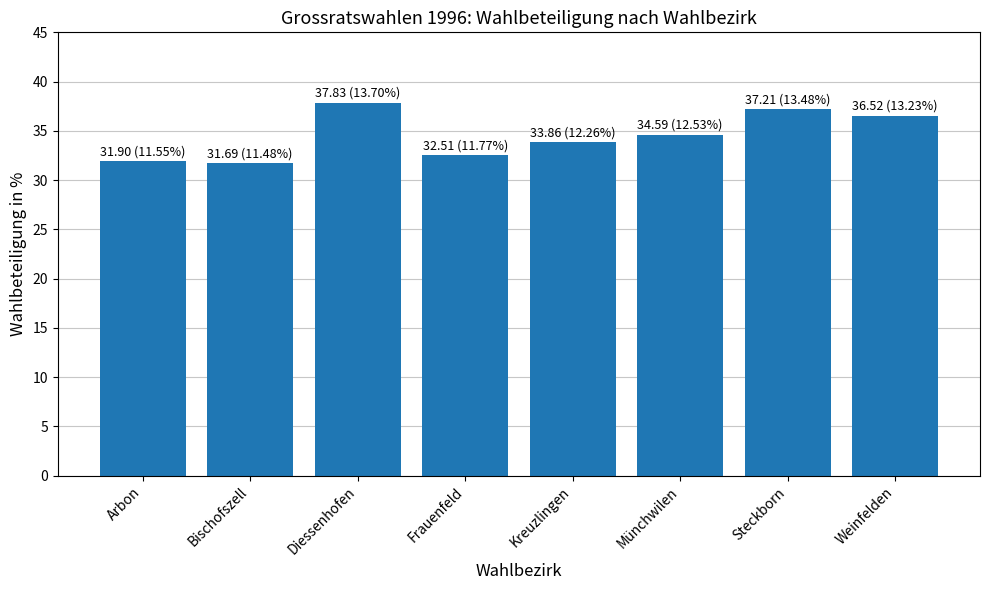

Count the number of data series in this chart.

1